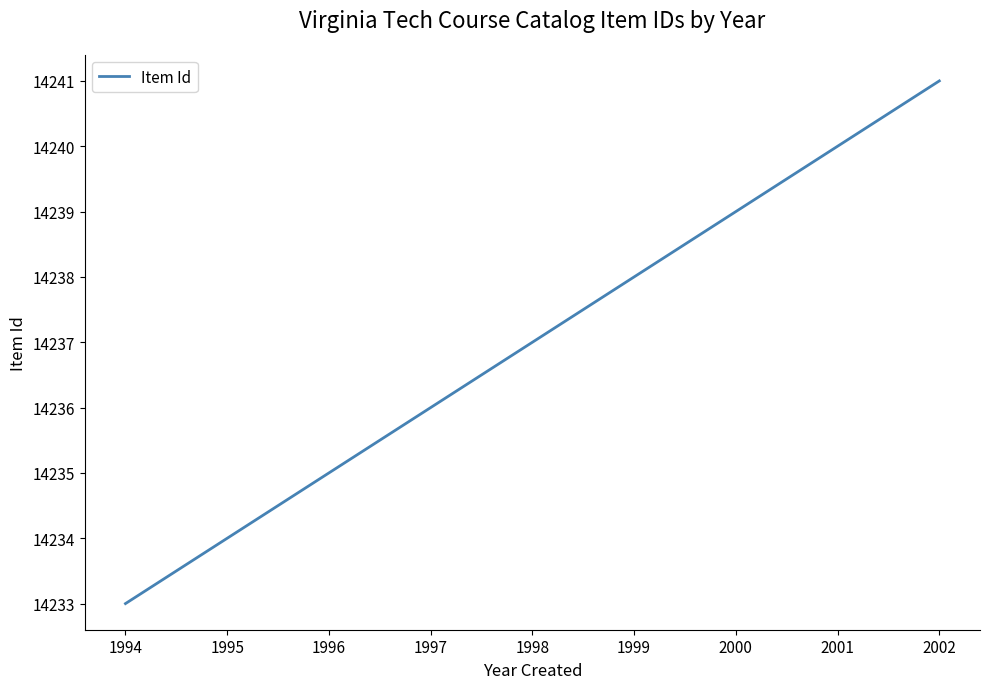

Reading left to right, transcribe all the data shown in this chart.

1994=14233	1995=14234	1996=14235	1997=14236	1998=14237	1999=14238	2000=14239	2001=14240	2002=14241